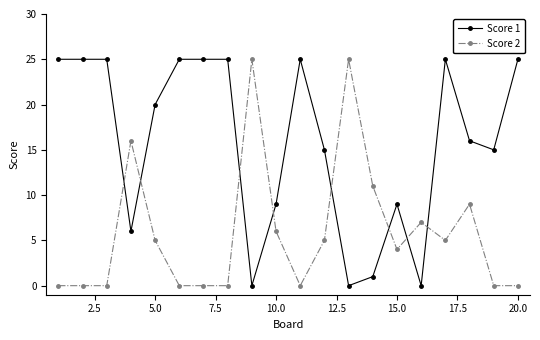

How many data points in Score 2 are less than 5?

10